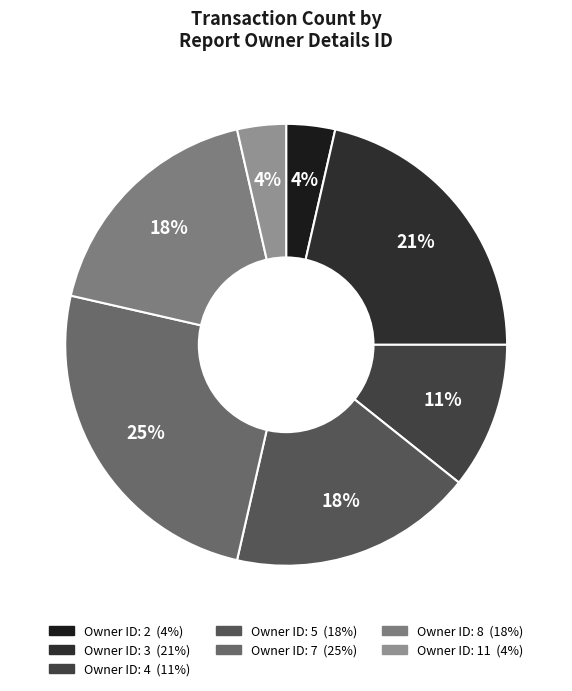

Rank the categories by value from lowest to highest.

2, 11, 4, 5, 8, 3, 7